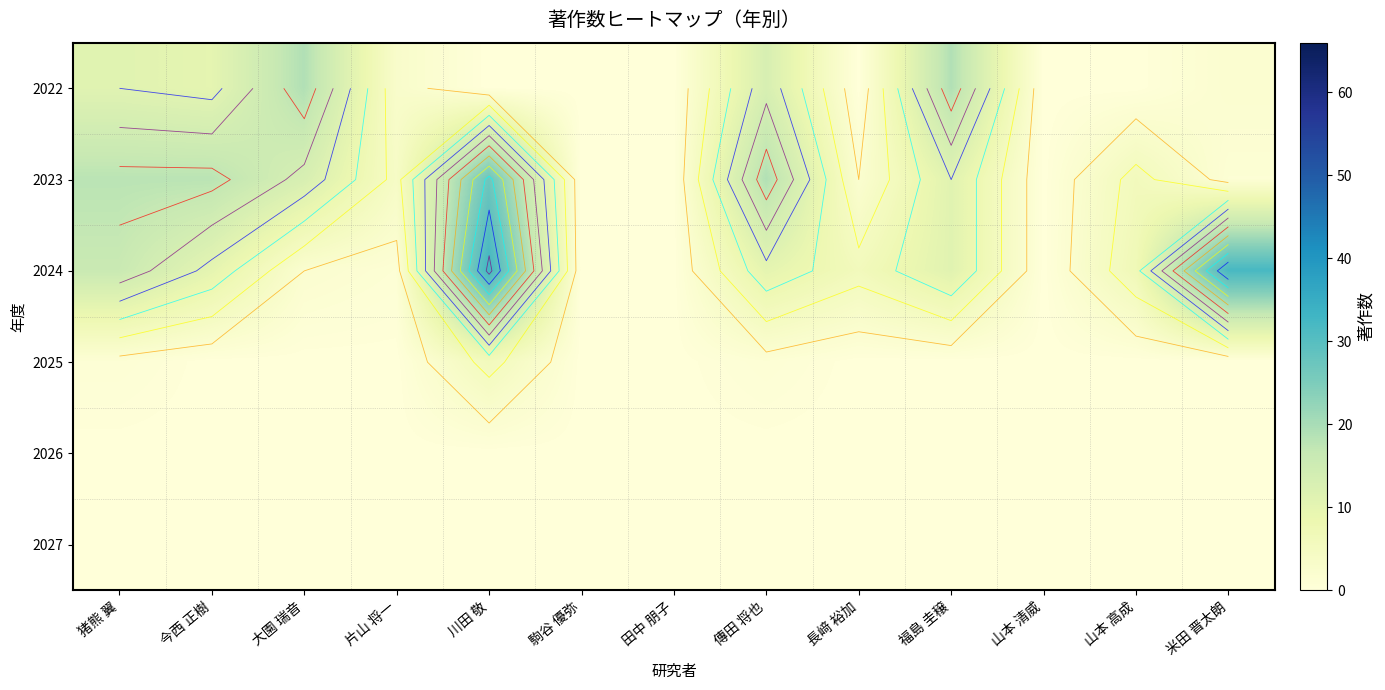

The value of 2025 at 大園 瑞音 is 0. True or false?

True